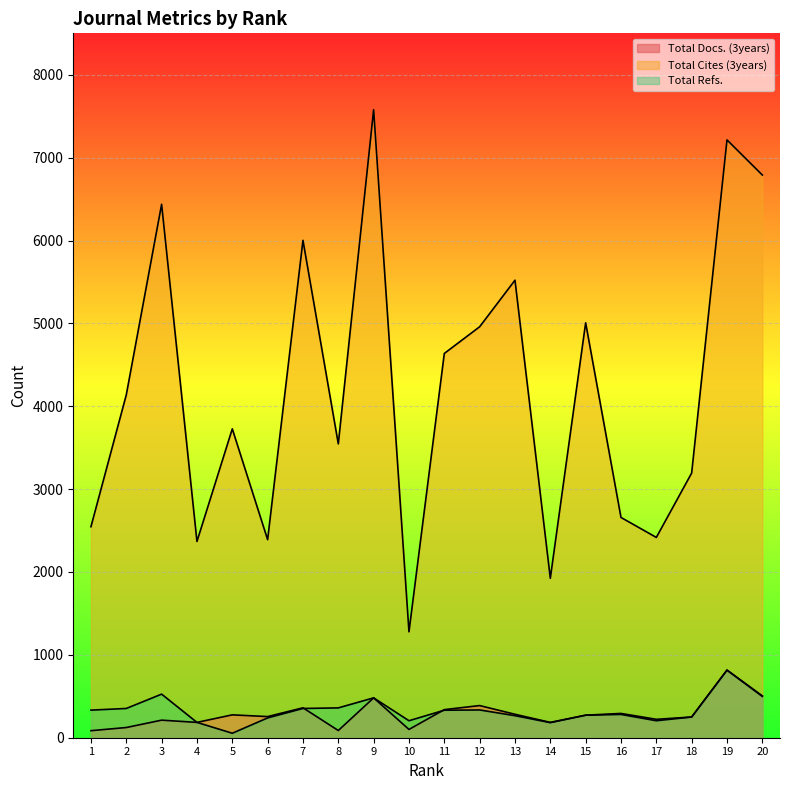

What is the sum of the Total Cites (3years) values at 6 and 15?

7397